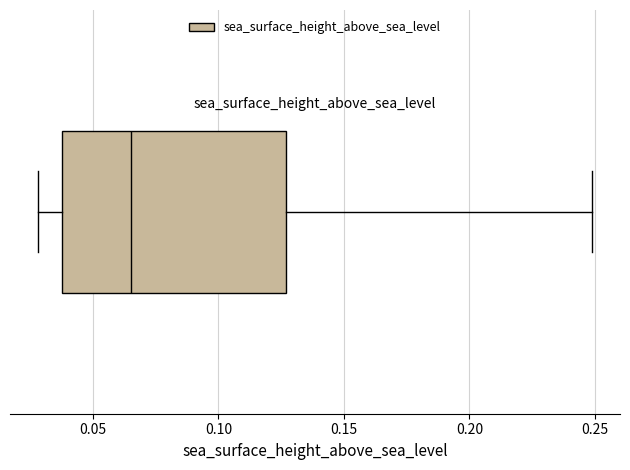

Where is the right edge of the box on the x-axis? The values are not printed on the chart, so give them approximately, as read against the axis.

0.125